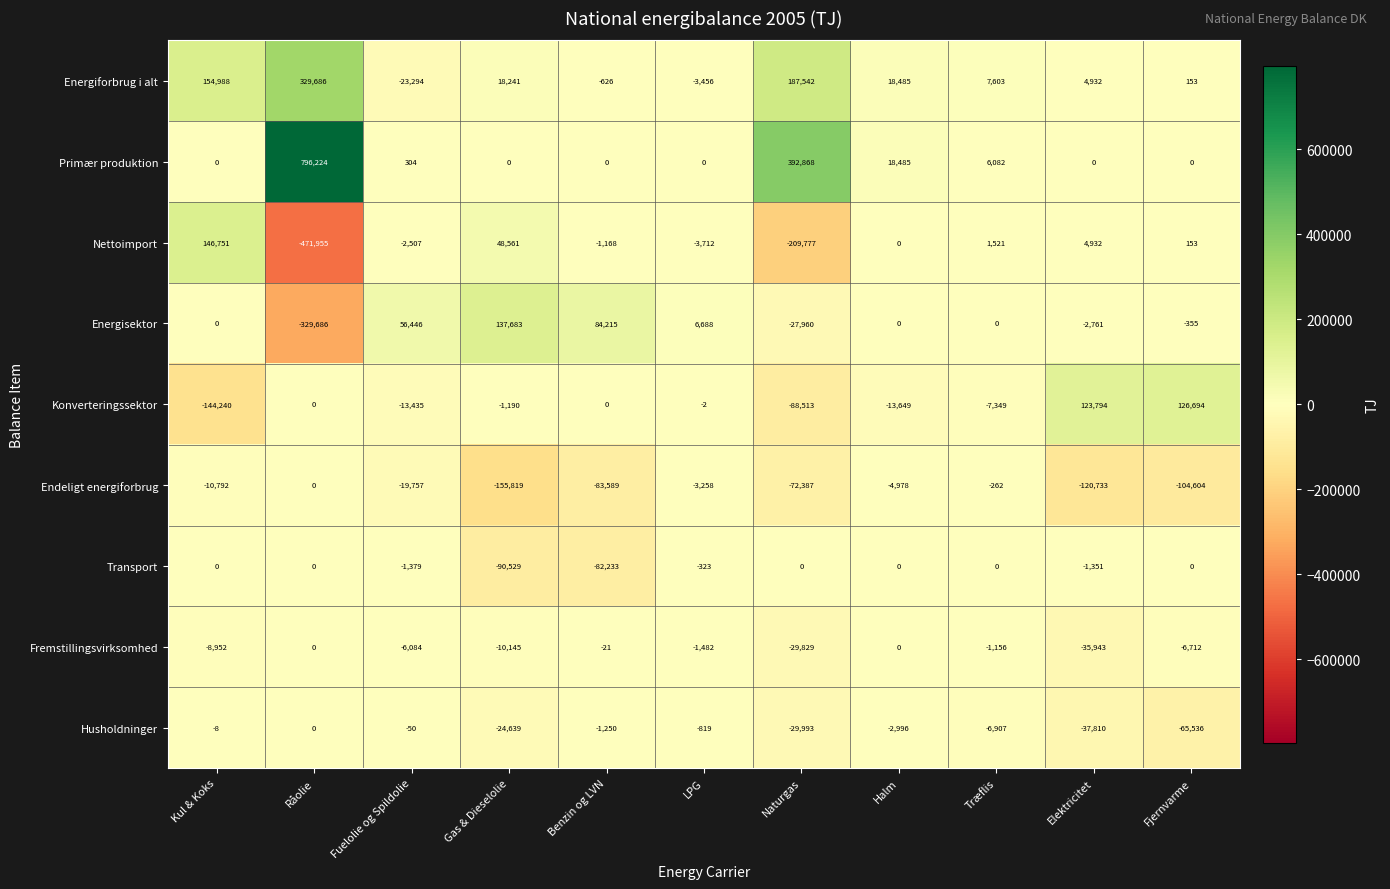

True or false: Energisektor has a value of 68810 at Gas & Dieselolie.

False